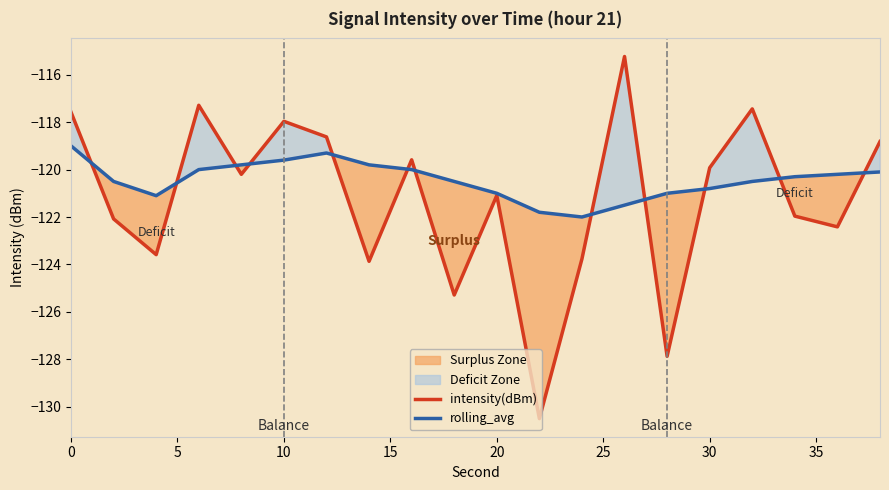

The rolling_avg series shows -120.8 at 30. True or false?

True